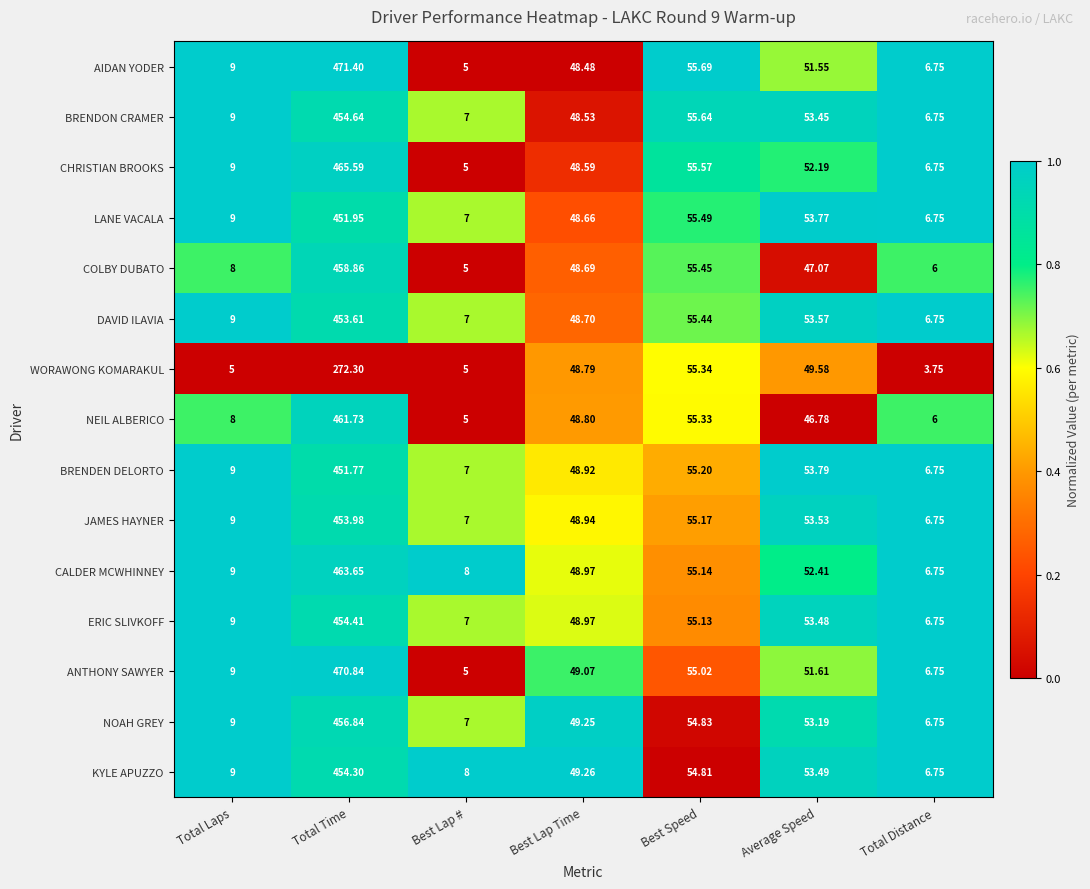

Rank the series by their maximum value, from highest to lowest.

AIDAN YODER, ANTHONY SAWYER, CHRISTIAN BROOKS, CALDER MCWHINNEY, NEIL ALBERICO, COLBY DUBATO, NOAH GREY, BRENDON CRAMER, ERIC SLIVKOFF, KYLE APUZZO, JAMES HAYNER, DAVID ILAVIA, LANE VACALA, BRENDEN DELORTO, WORAWONG KOMARAKUL